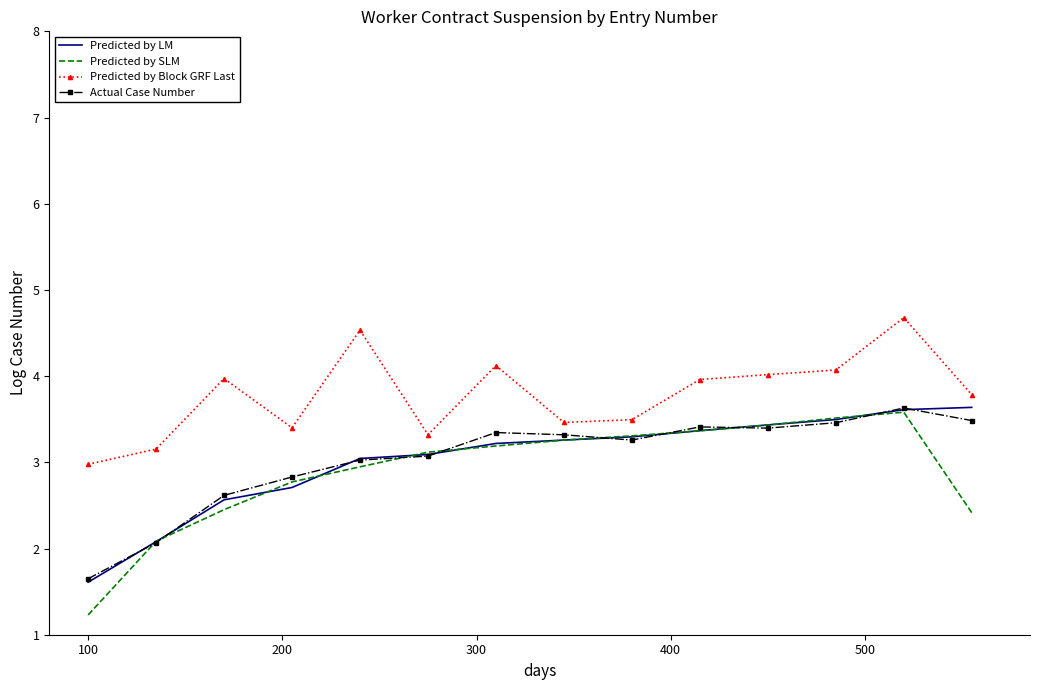

True or false: Predicted by SLM and Predicted by Block GRF Last cross at least once.

False